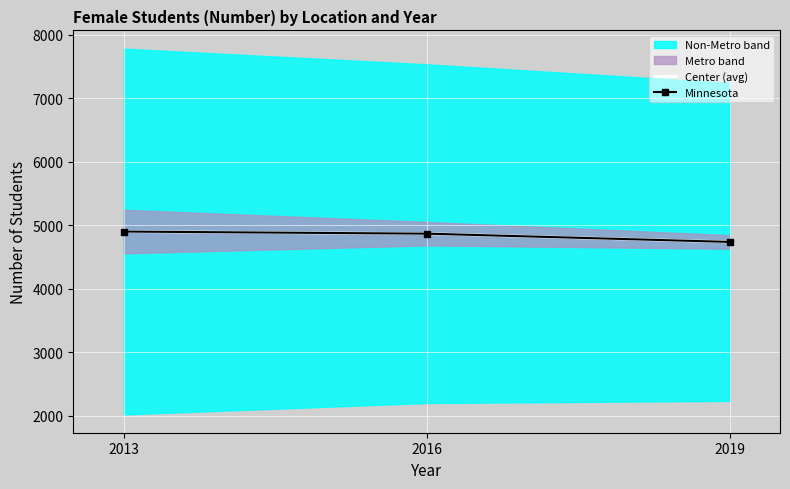

At which label is Minnesota closest to 4820?

2016